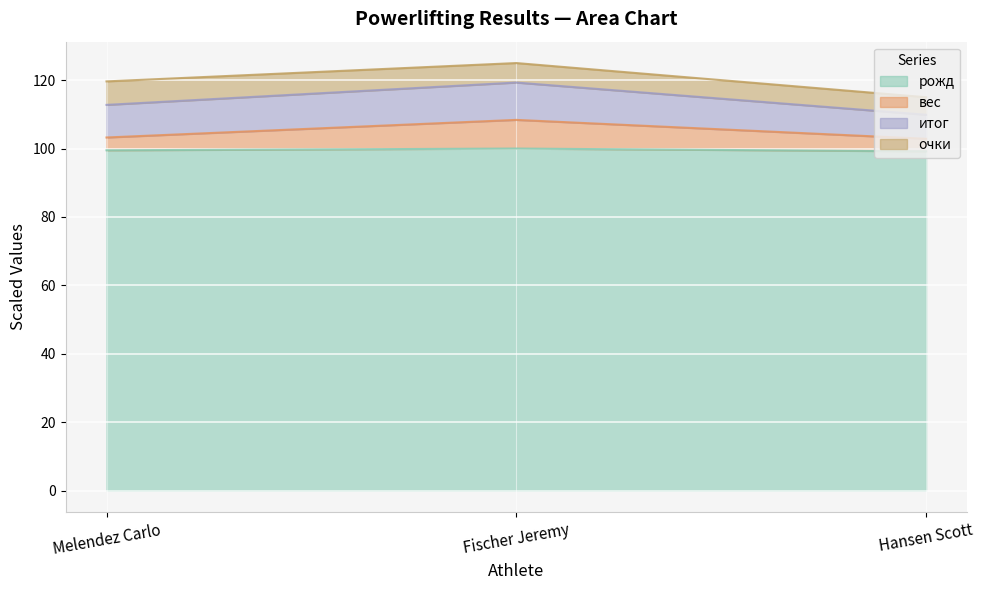

Rank the categories by вес value from lowest to highest.

Hansen Scott, Melendez Carlo, Fischer Jeremy